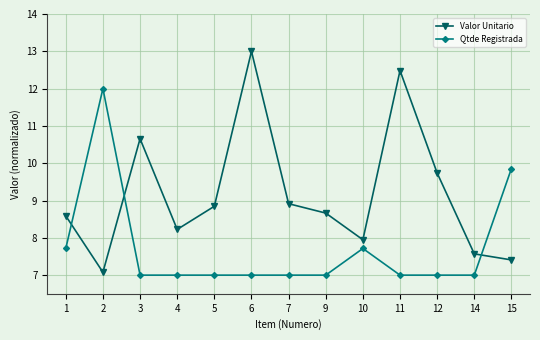

How many lines are shown in the chart?

2